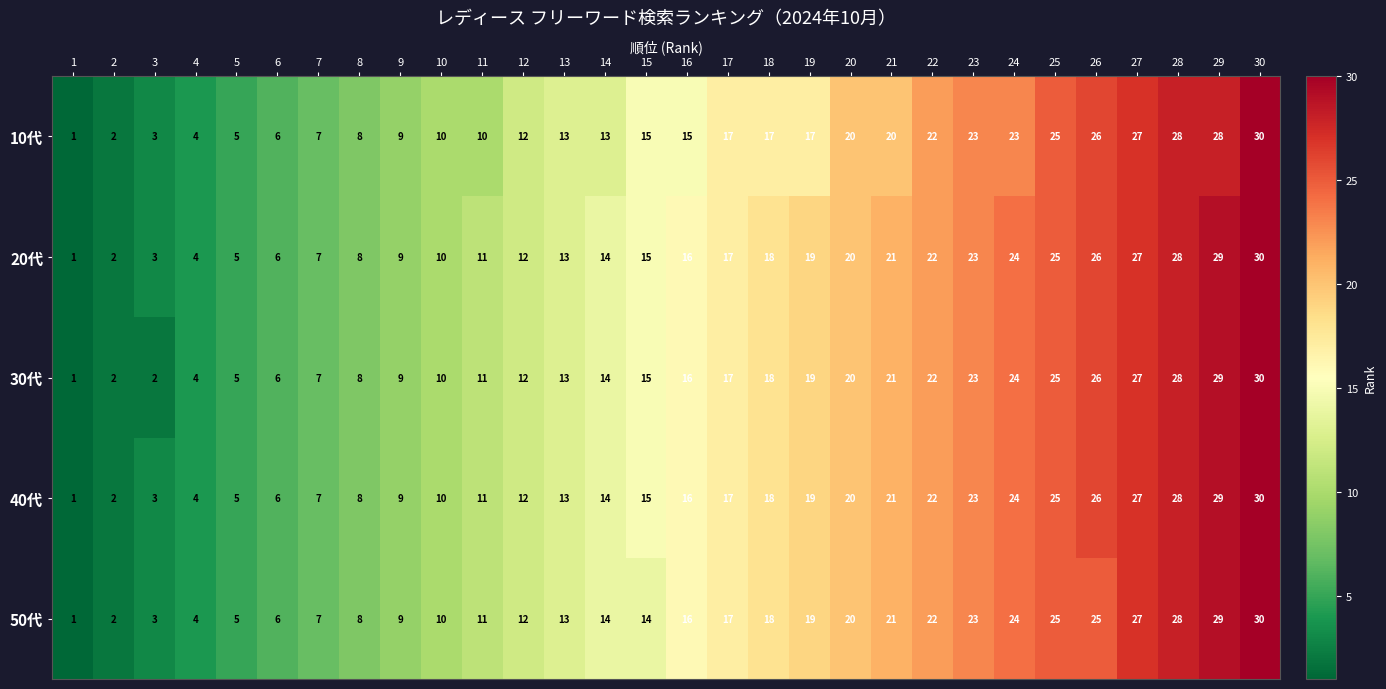

At which label is 40代 closest to 15?

15